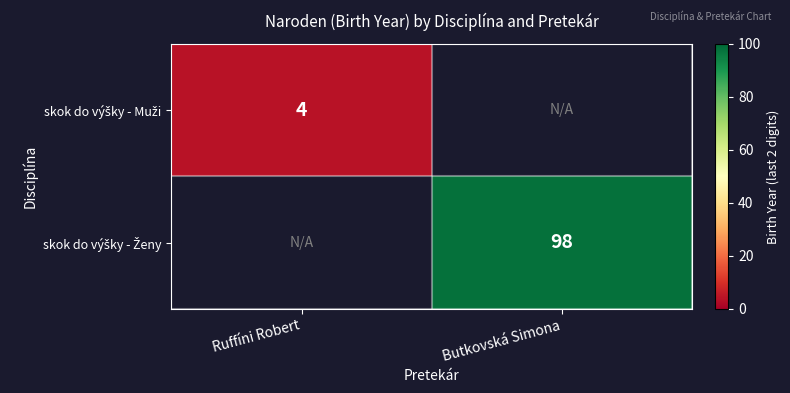

Which category has the highest value across all series?

Butkovská Simona